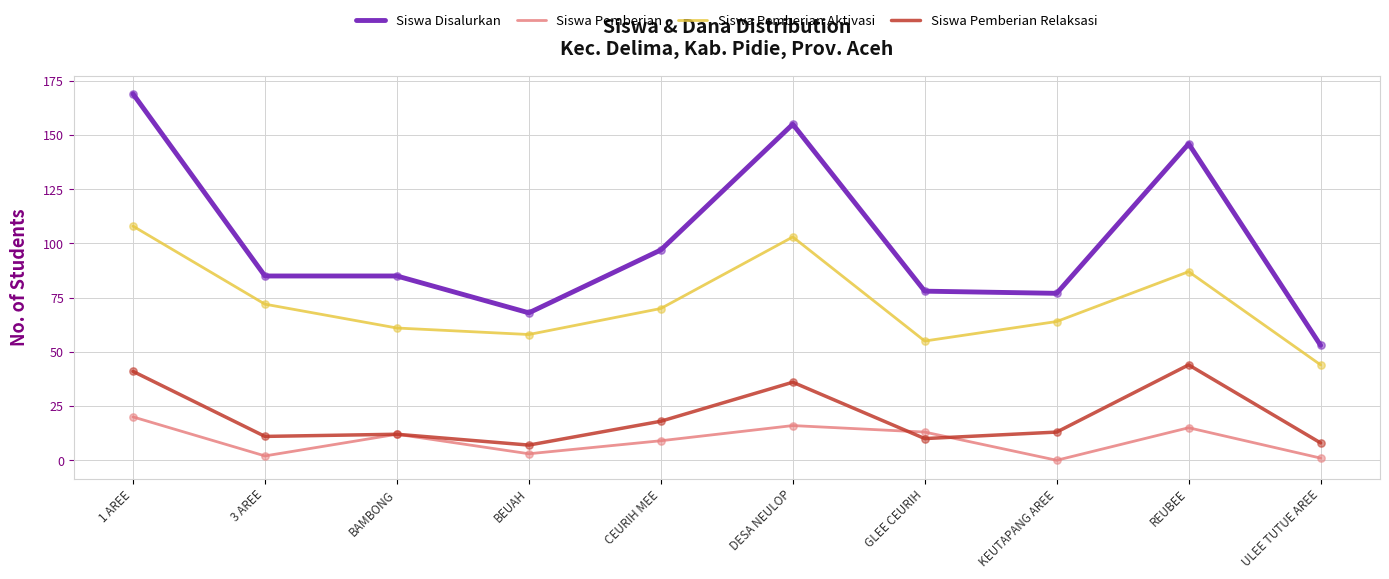

What are all the series names shown in the legend?

Siswa Disalurkan, Siswa Pemberian, Siswa Pemberian Aktivasi, Siswa Pemberian Relaksasi